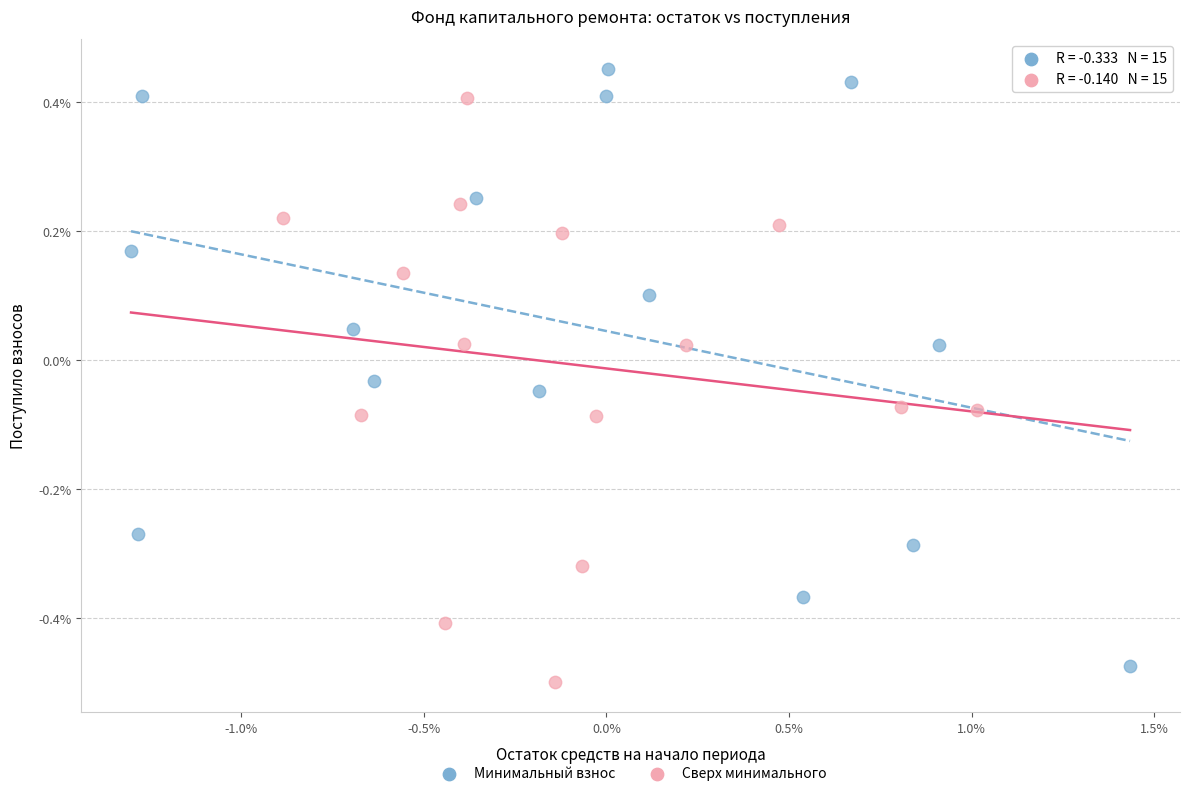

Which series reaches the minimum Y coordinate?

Сверх минимального